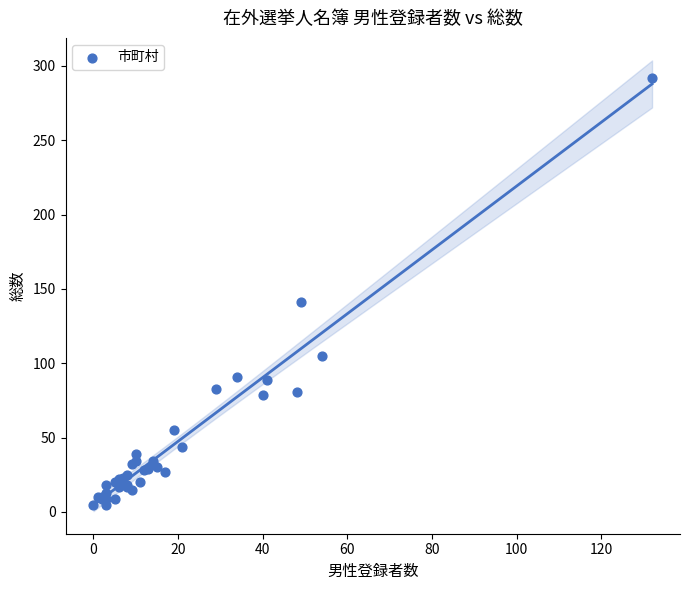

What Y value in the scatter plot is closest to 148?

141